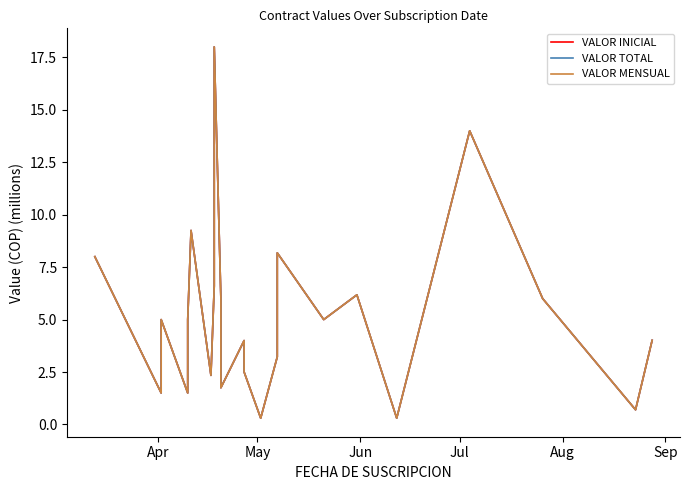

True or false: VALOR TOTAL and VALOR INICIAL cross at least once.

False